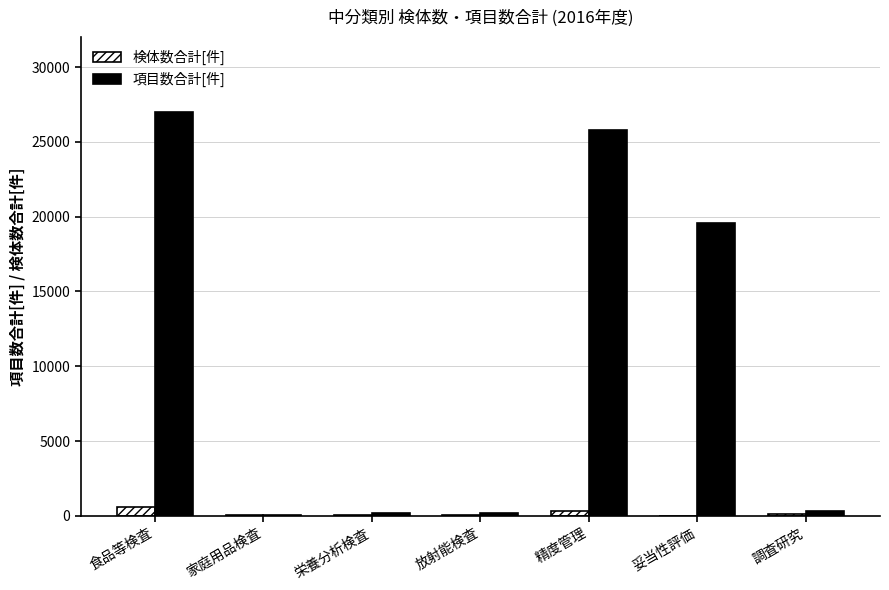

At which label is 項目数合計[件] closest to 13543?

妥当性評価